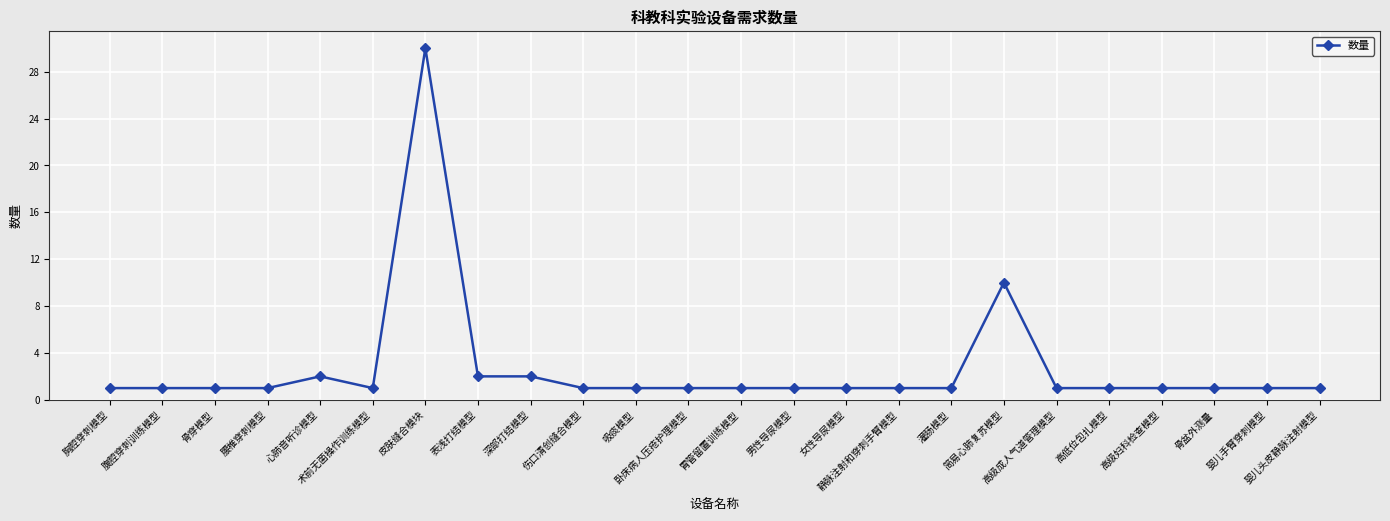

Read the value at 胃管留置训练模型.

1